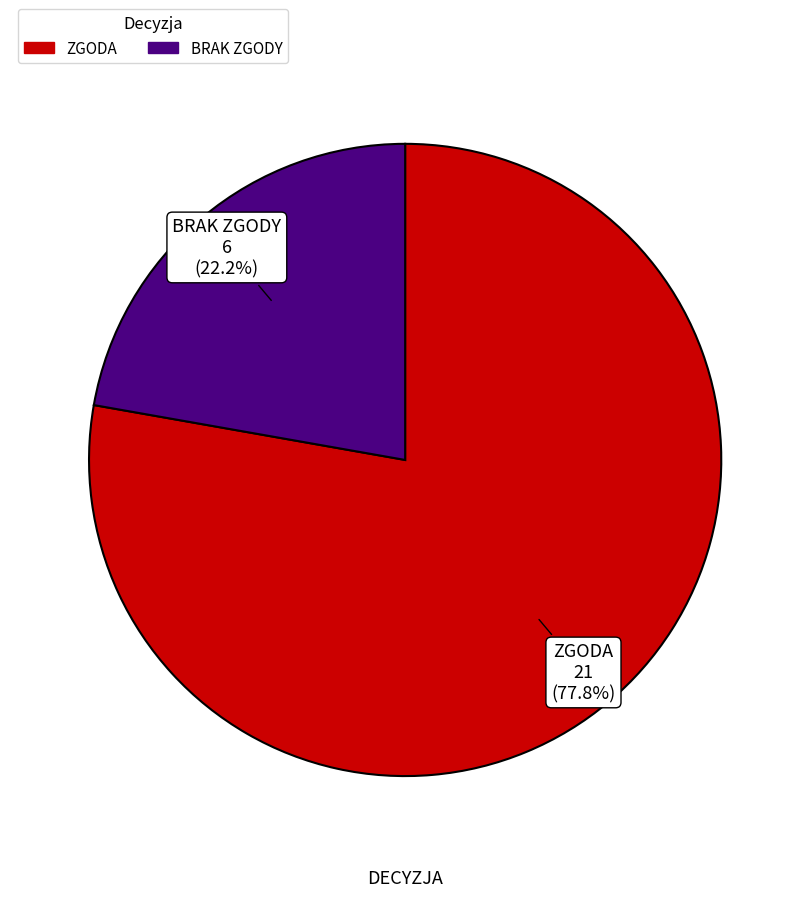

What percentage do BRAK ZGODY and ZGODA together represent?

100.0%